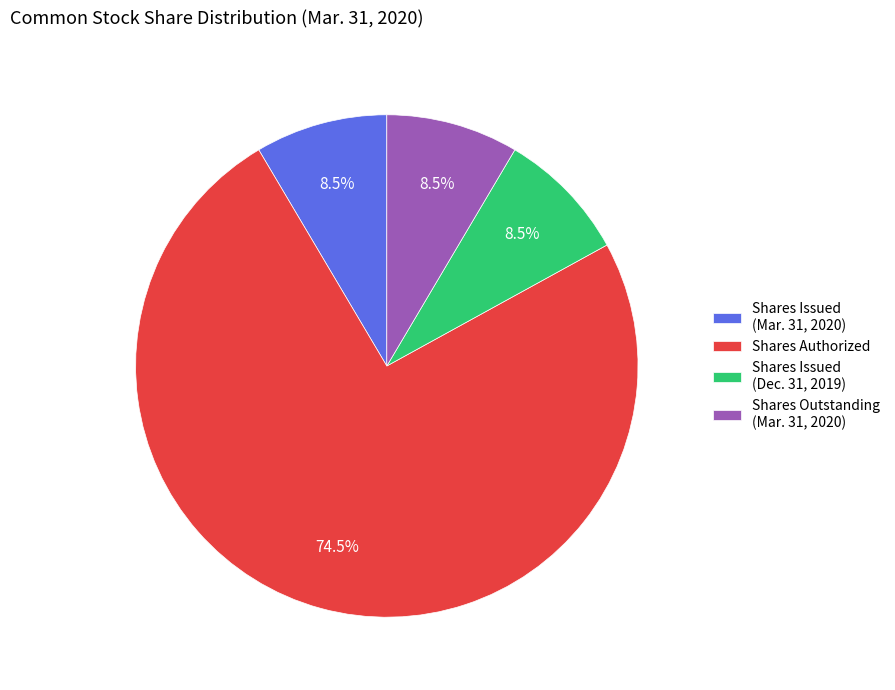

What portion of the pie excludes Shares Outstanding (Mar. 31, 2020)?

91.5%